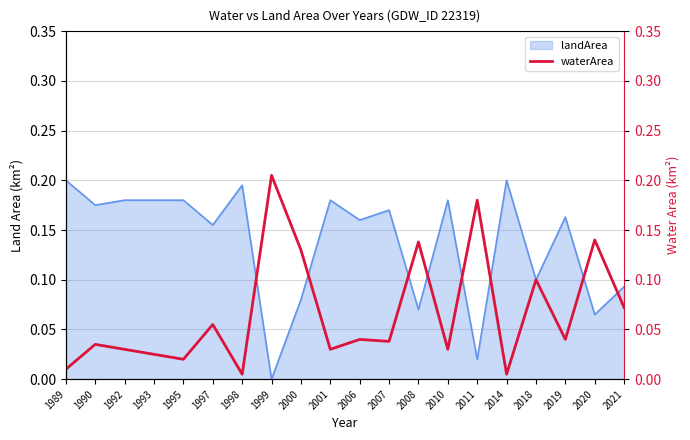

Which category has the highest value across all series?

1999